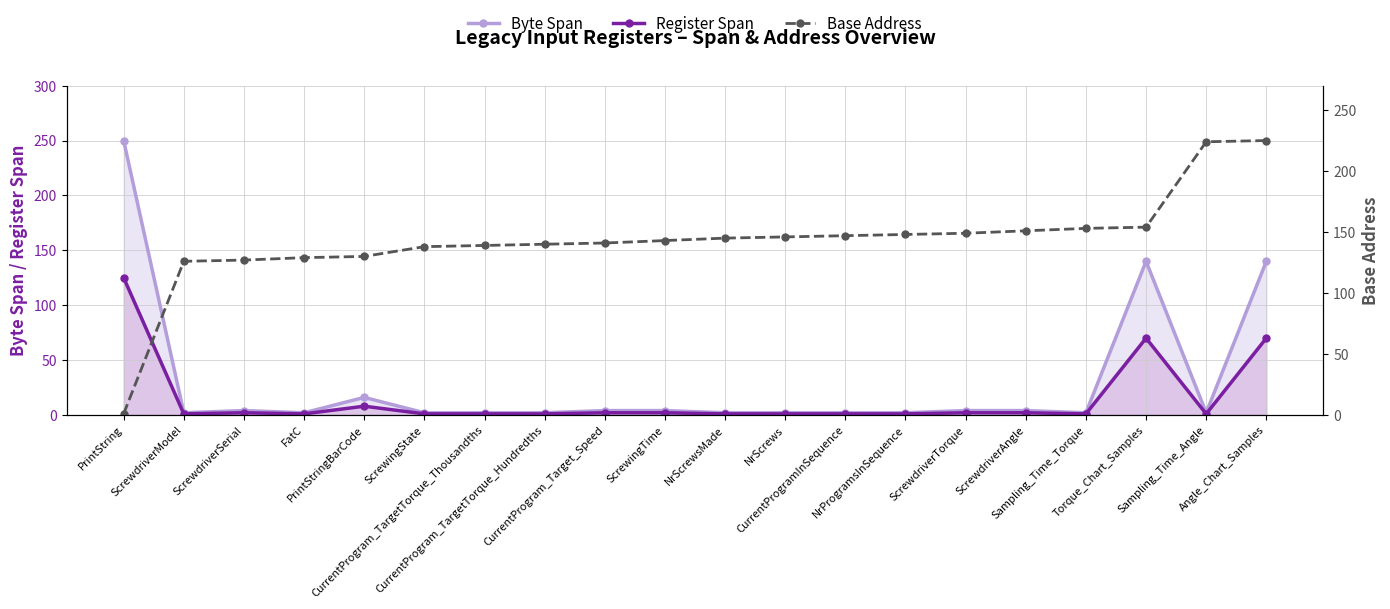

Between ScrewdriverModel and Angle_Chart_Samples, which series saw the biggest shift?

Byte Span